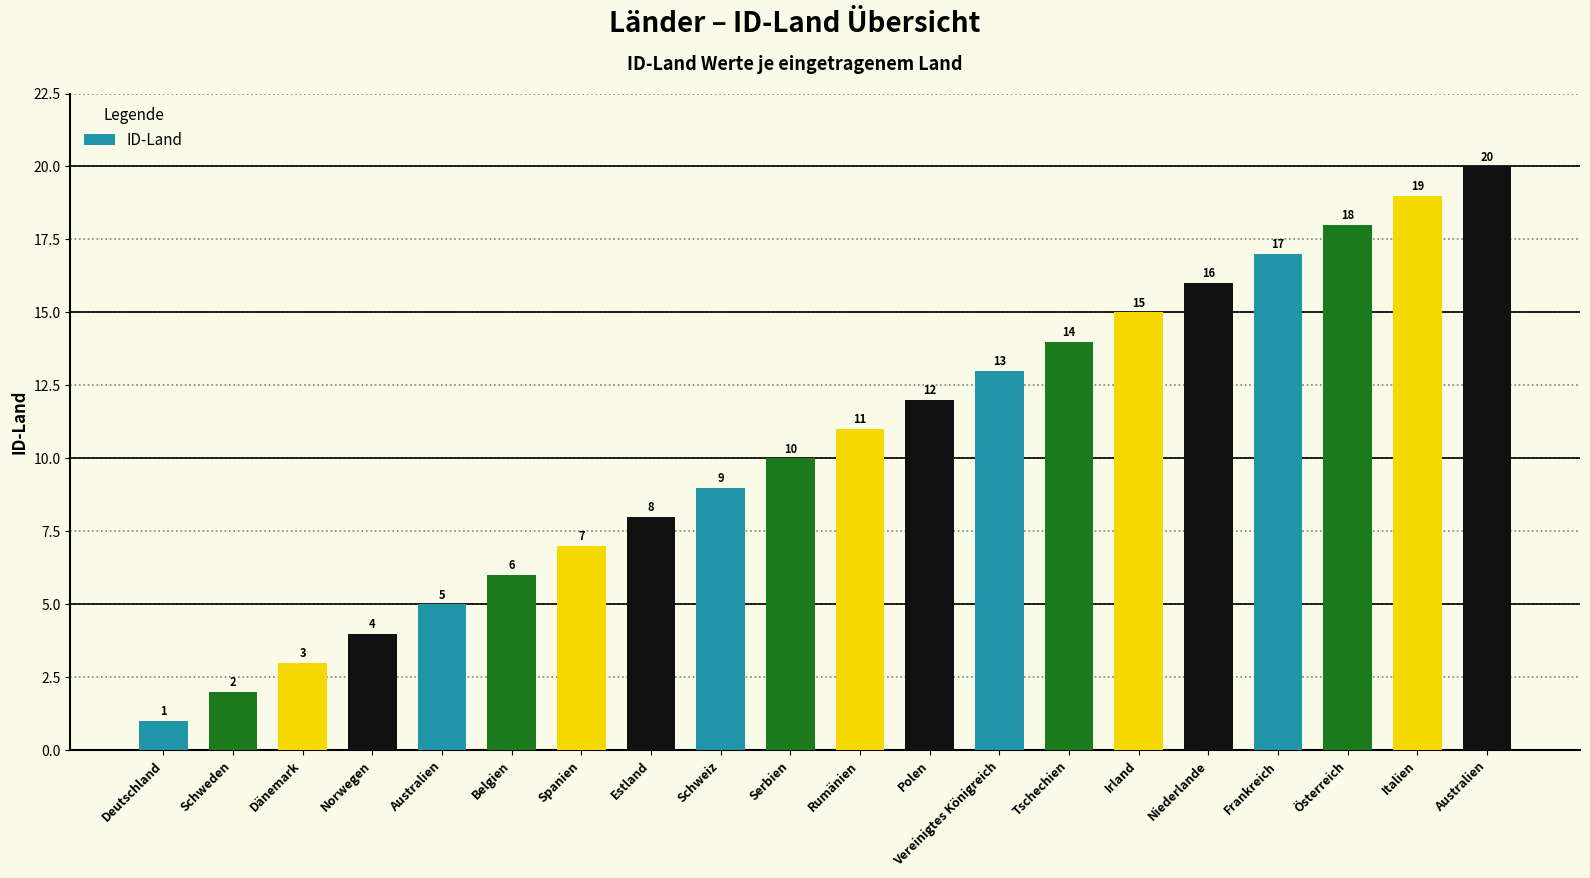

List the labels in order of value, smallest first.

Deutschland, Schweden, Dänemark, Norwegen, Australien, Belgien, Spanien, Estland, Schweiz, Serbien, Rumänien, Polen, Vereinigtes Königreich, Tschechien, Irland, Niederlande, Frankreich, Österreich, Italien, Australien